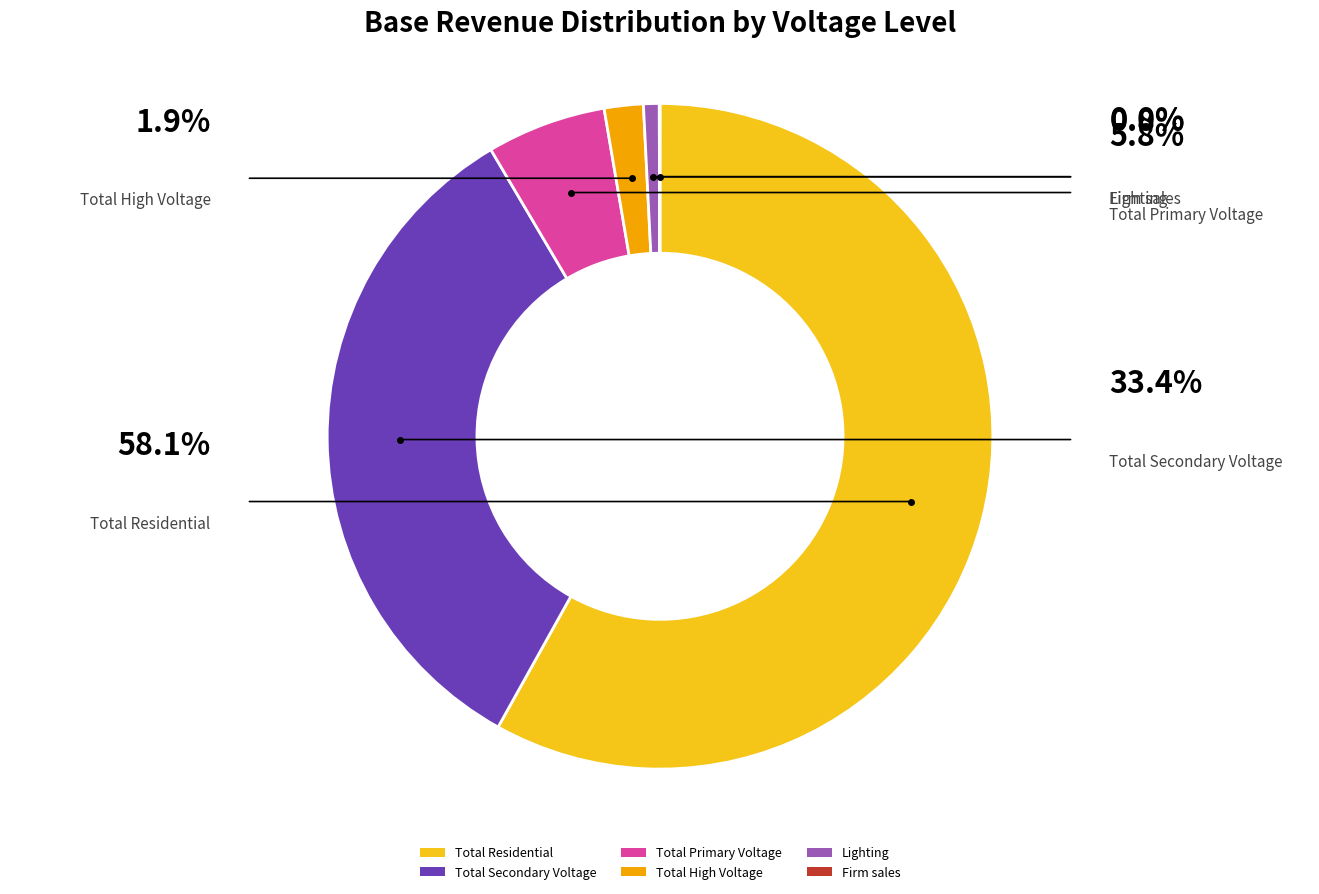

Which slice is the largest?

Total Residential